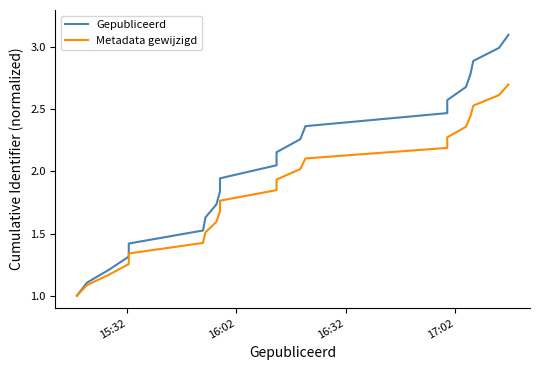

Reading left to right, extract all data points from this chart.

Gepubliceerd: 1.0	1.1	1.2	1.3	1.4	1.5	1.6	1.7	1.8	1.9	2.0	2.2	2.3	2.4	2.5	2.6	2.7	2.8	2.9	3.0	3.1
Metadata gewijzigd: 1.0	1.1	1.2	1.3	1.3	1.4	1.5	1.6	1.7	1.8	1.9	1.9	2.0	2.1	2.2	2.3	2.4	2.4	2.5	2.6	2.7